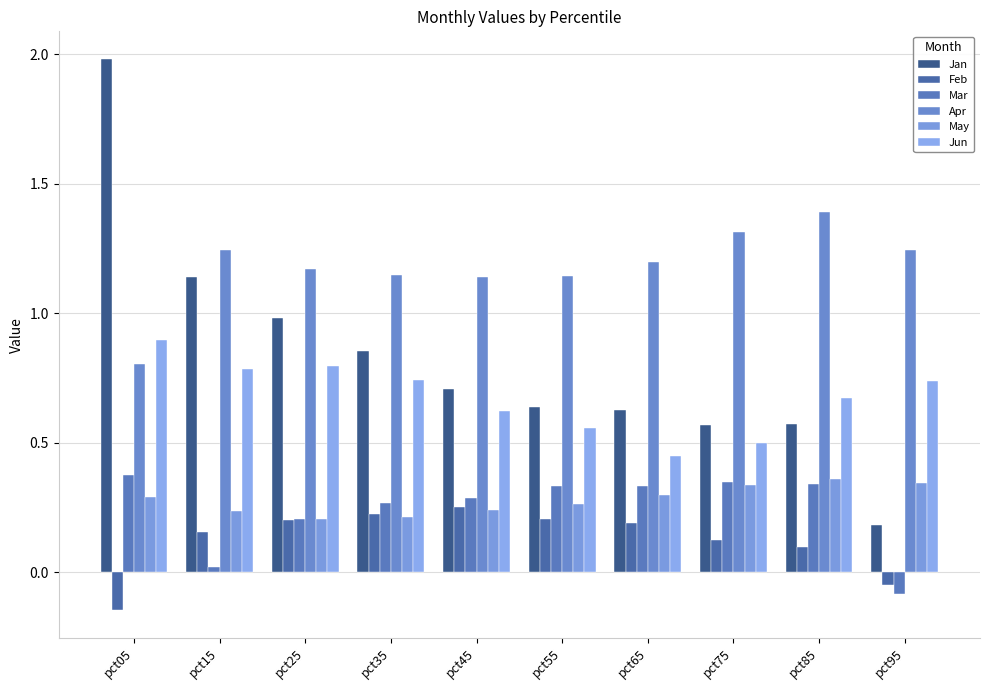

At how many categories does at least one series exceed 1?

10